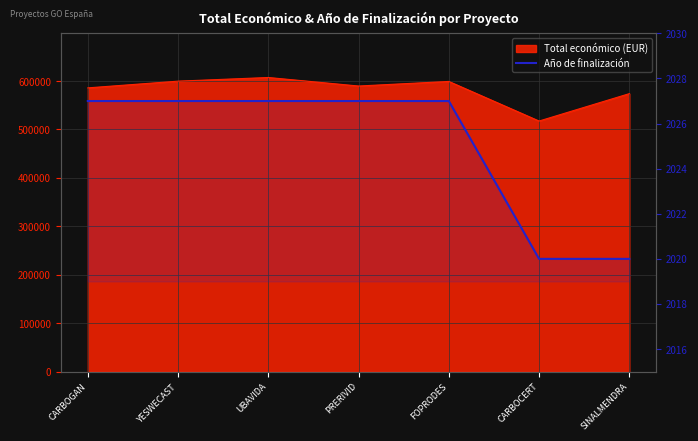

What is the difference between the maximum and second lowest values?

7